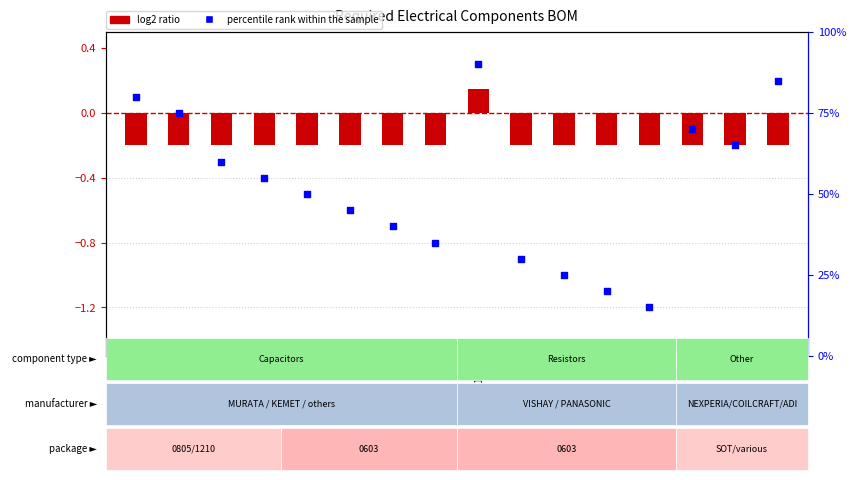

Which series has the largest Y range (max minus min)?

percentile rank within the sample